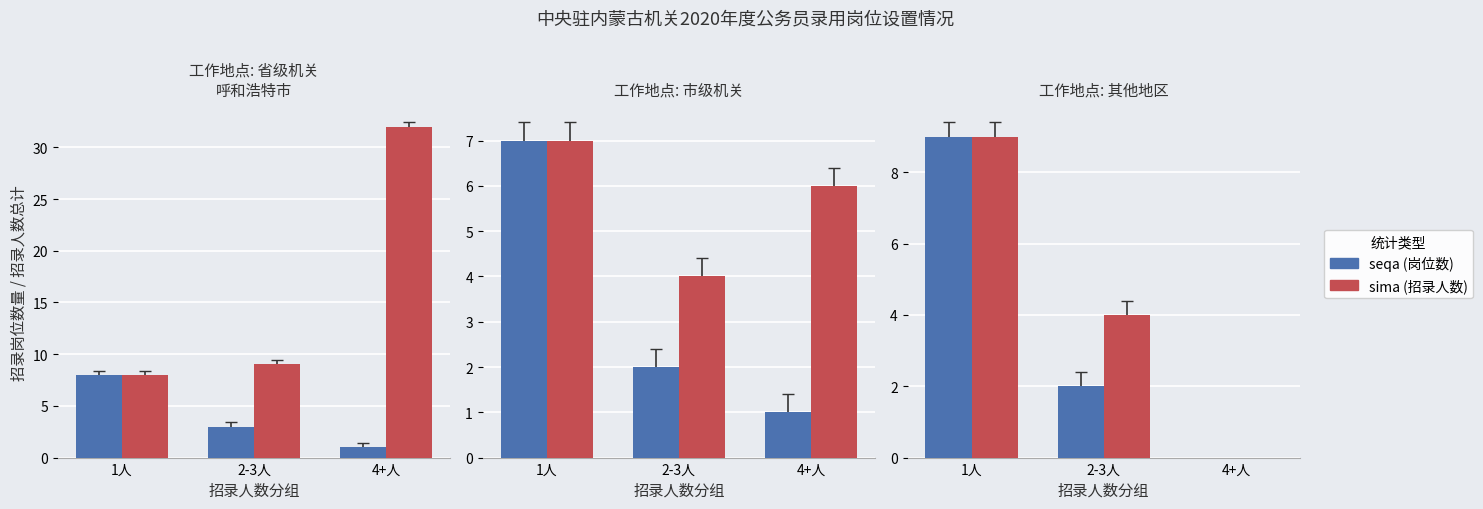

List the labels in order of seqa value, largest first.

1人, 2-3人, 4+人